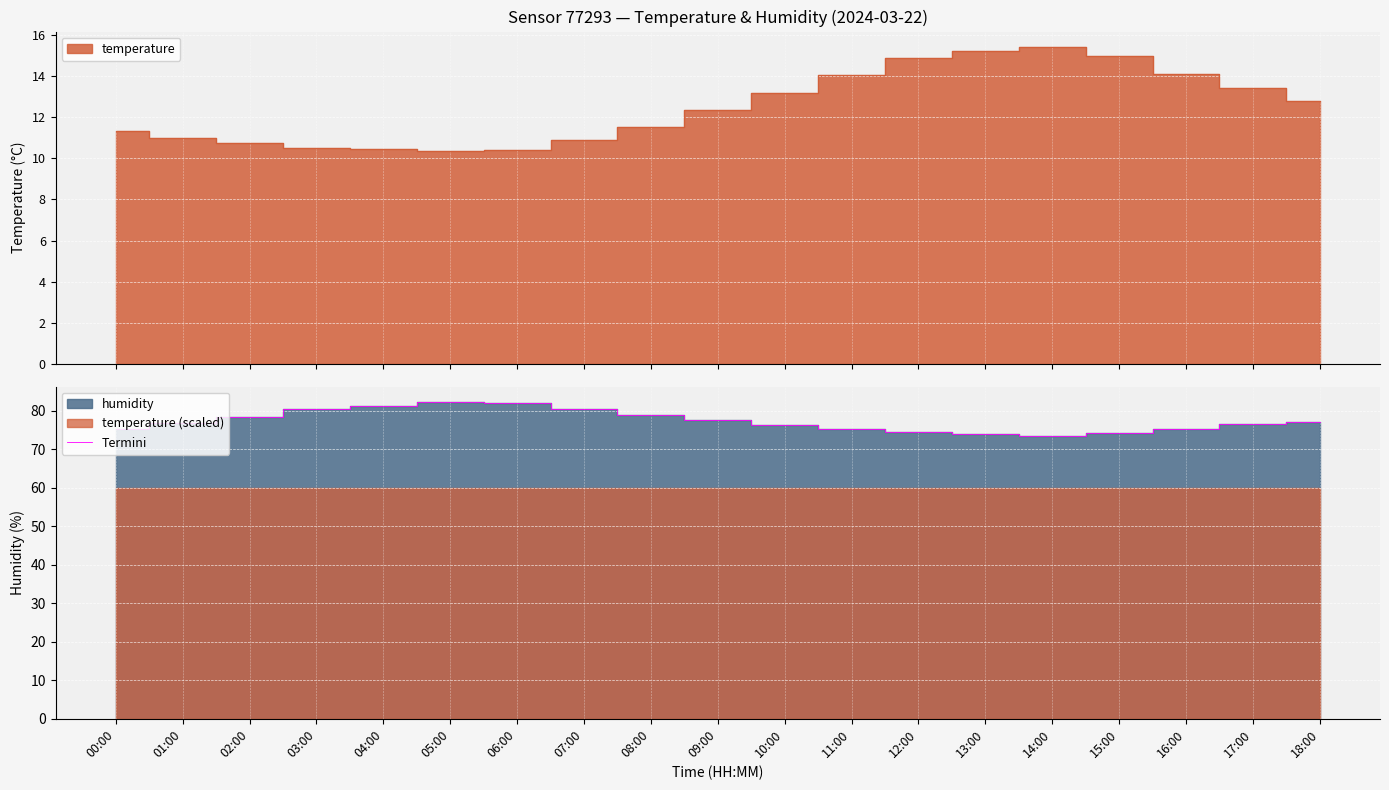

How many points are lower than both their immediate neighbors (excluding endpoints)?

1